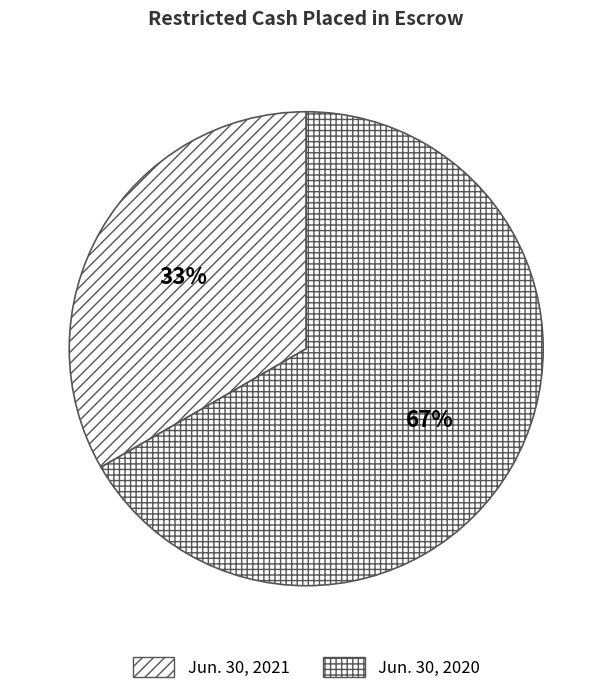

To the nearest percent, what is the combined percentage of Jun. 30, 2020 and Jun. 30, 2021?

100%